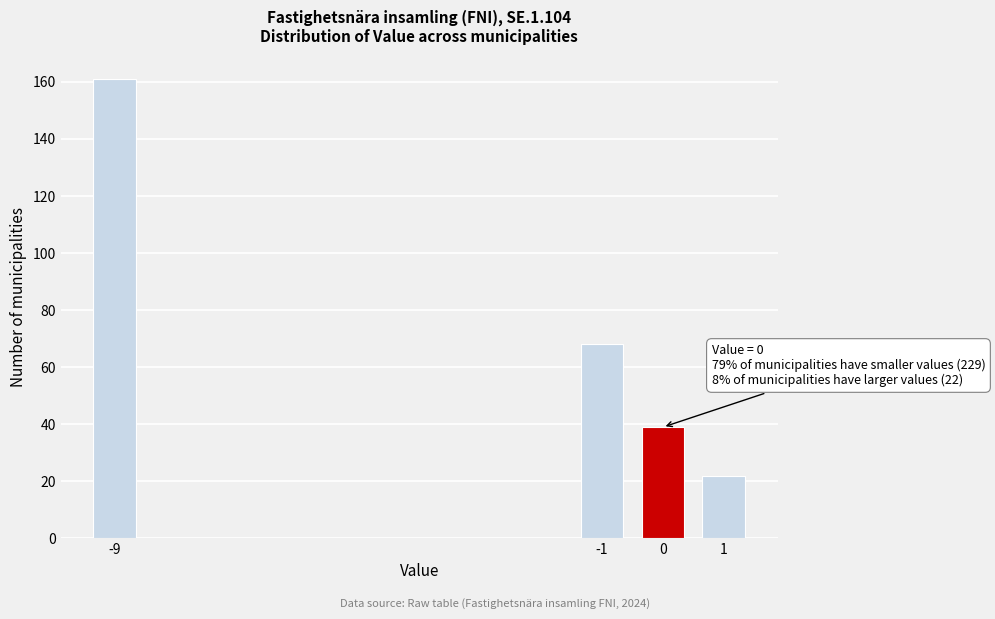

Reading right to left, list all the values displayed in this chart.

1=22	0=39	-1=68	-9=161